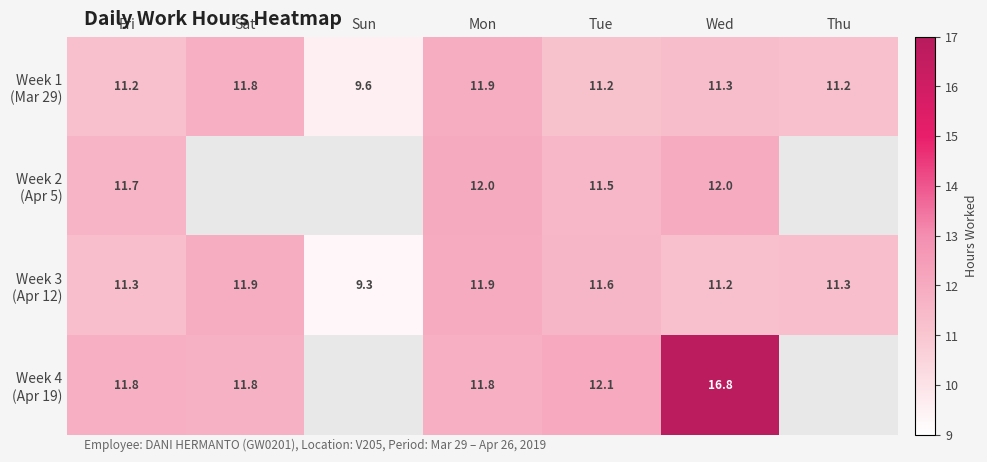

True or false: Week 3 (Apr 12) has a value of 11.3 at Thu.

True